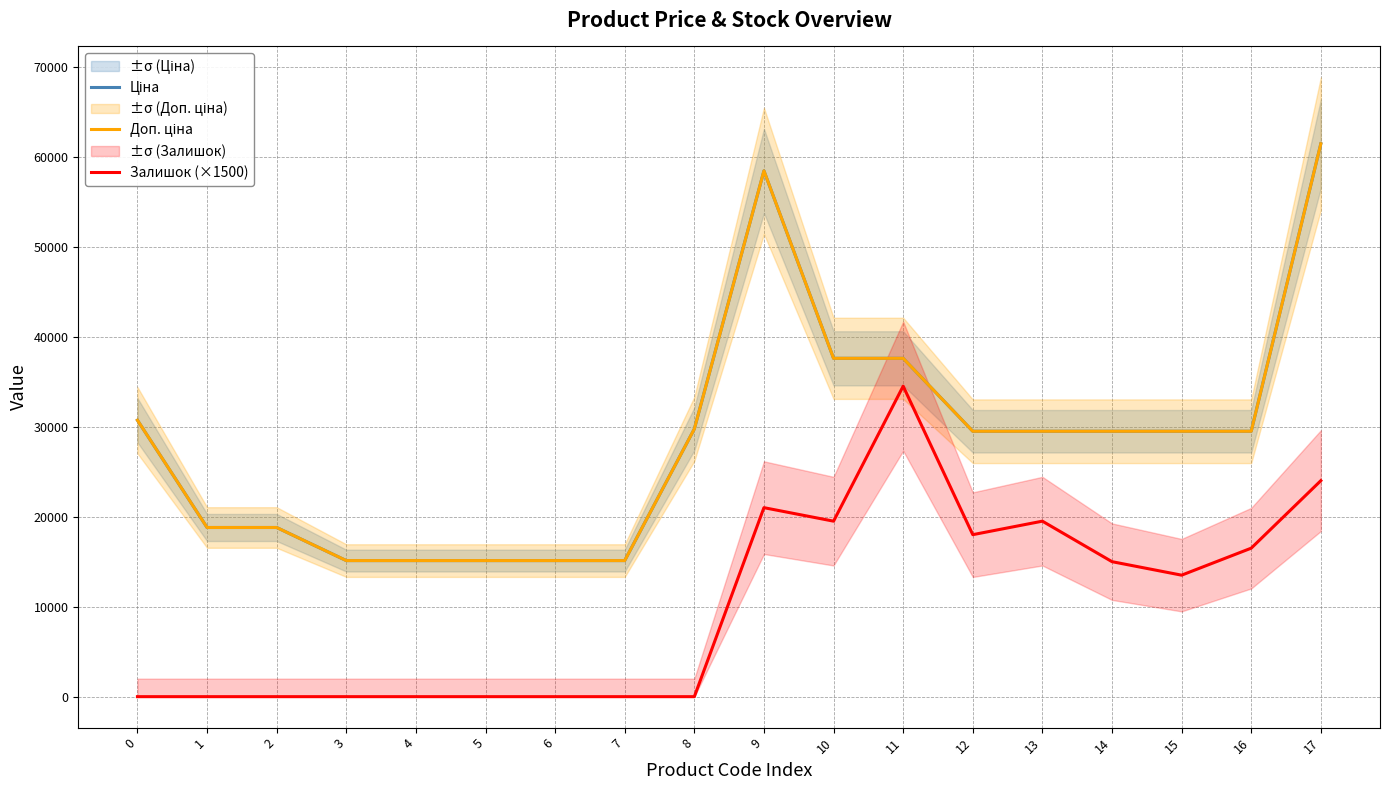

True or false: Залишок (×1500) has a value of 15000.0 at 14.

True